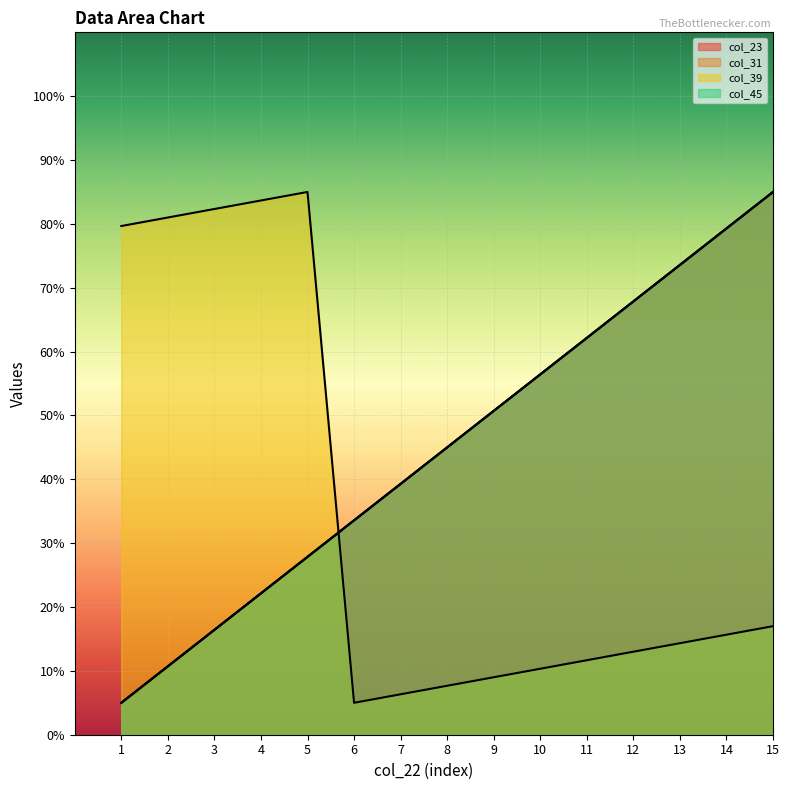

What is the total value across all series at 2?

113.1